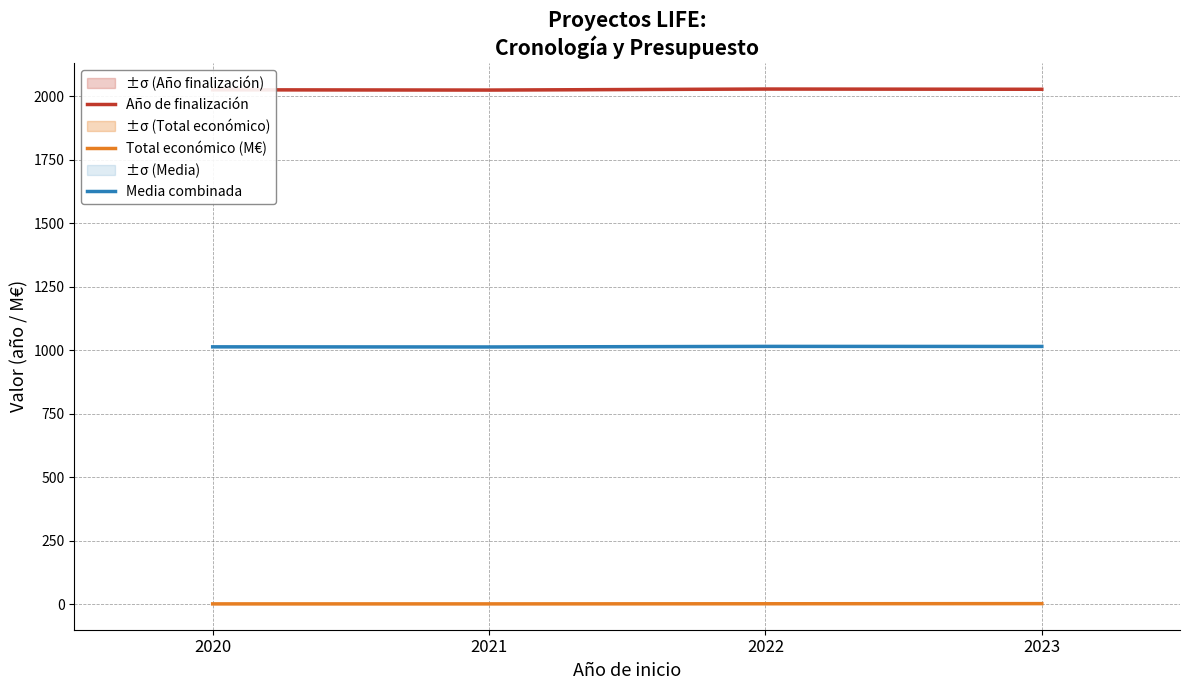

What is the difference between the Total económico (M€) values at 2020 and 2022?

0.5